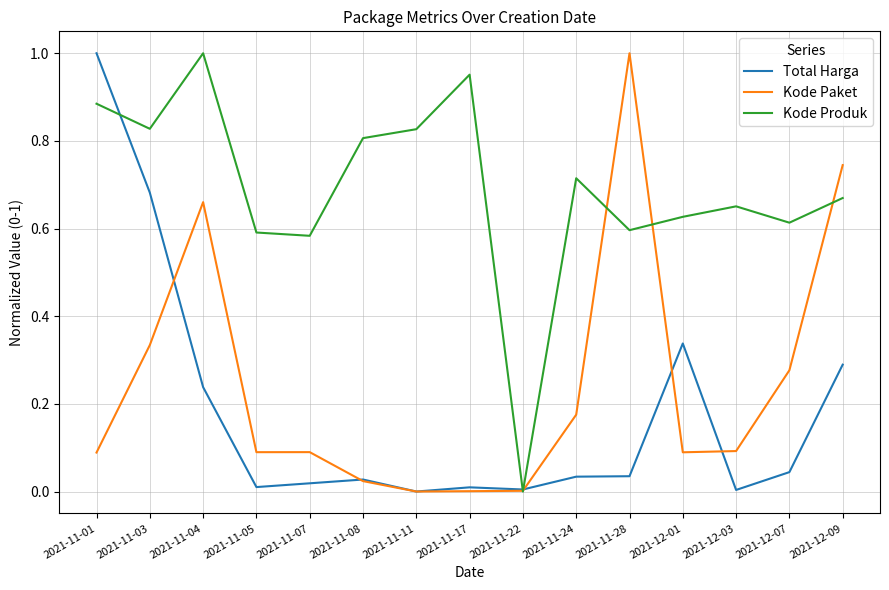

True or false: Kode Paket and Kode Produk cross at least once.

True